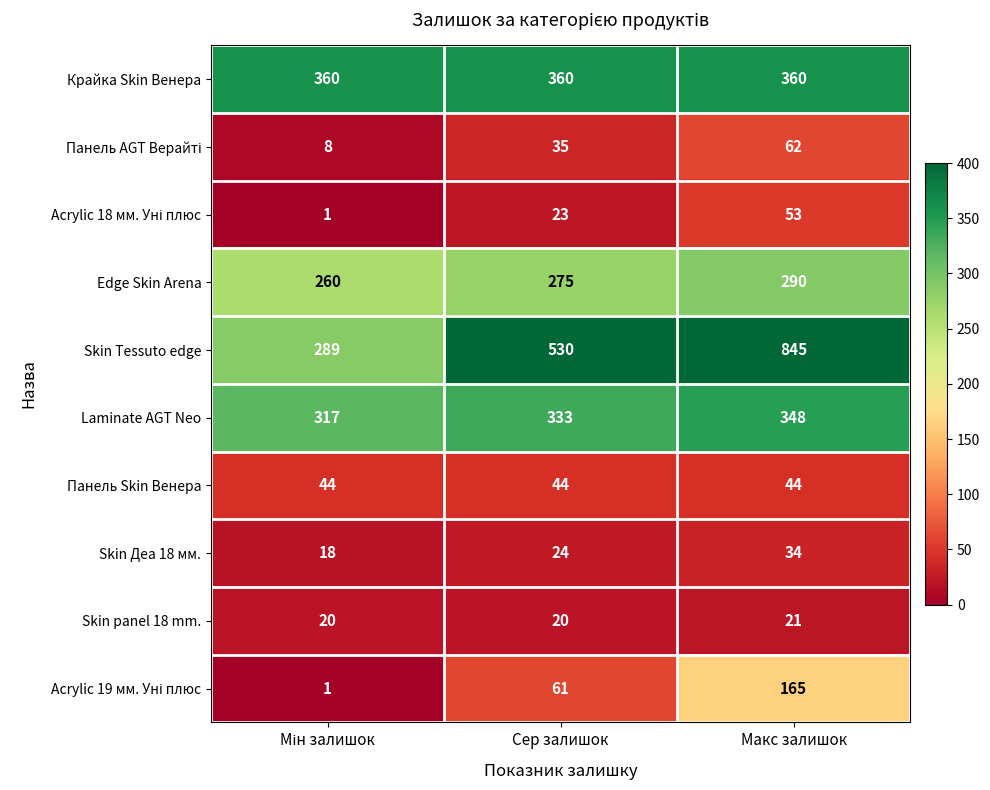

Which series has the widest spread of values?

Skin Tessuto edge